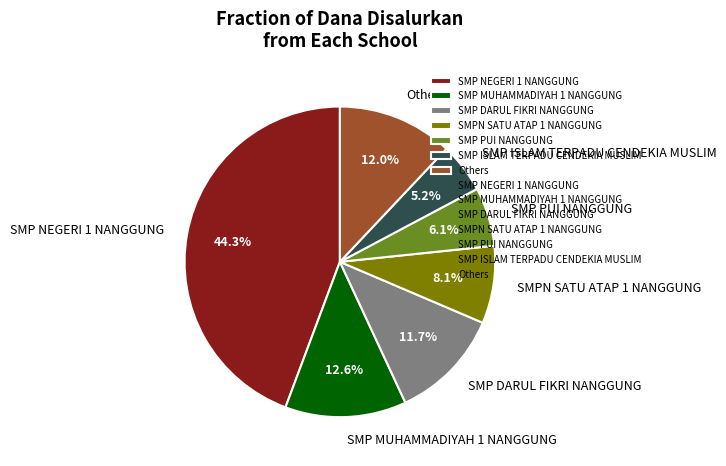

Count the number of slices in the pie.

7